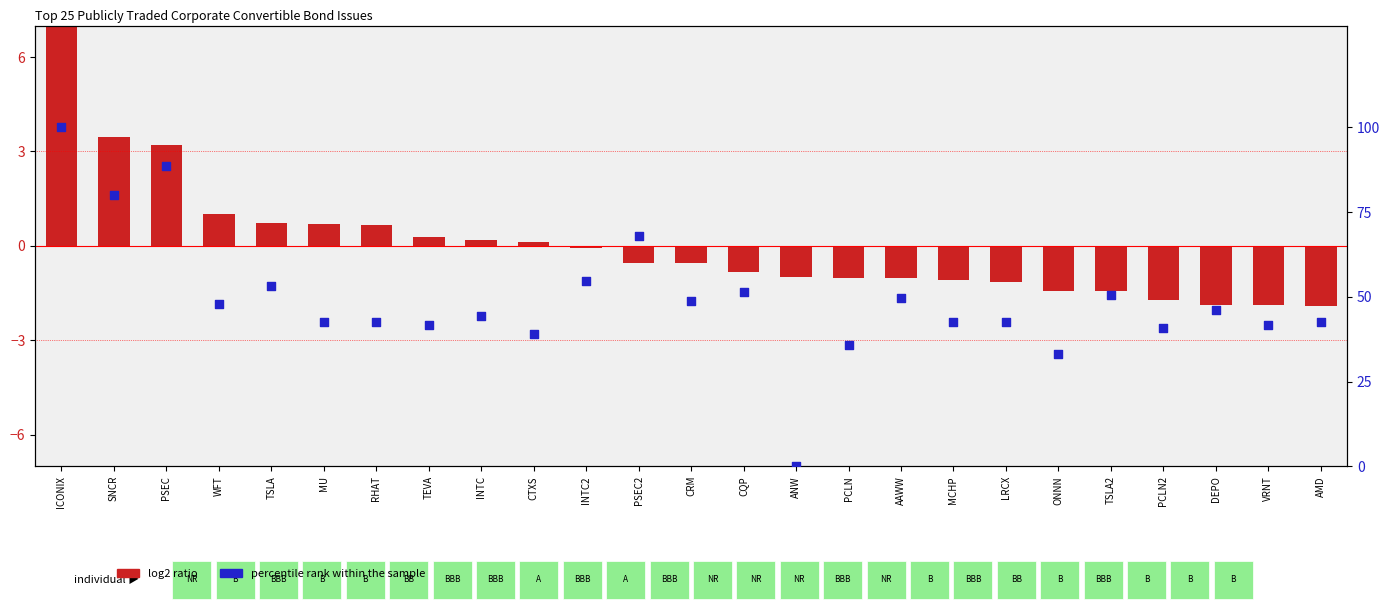

Which series has the largest Y range (max minus min)?

percentile rank within the sample